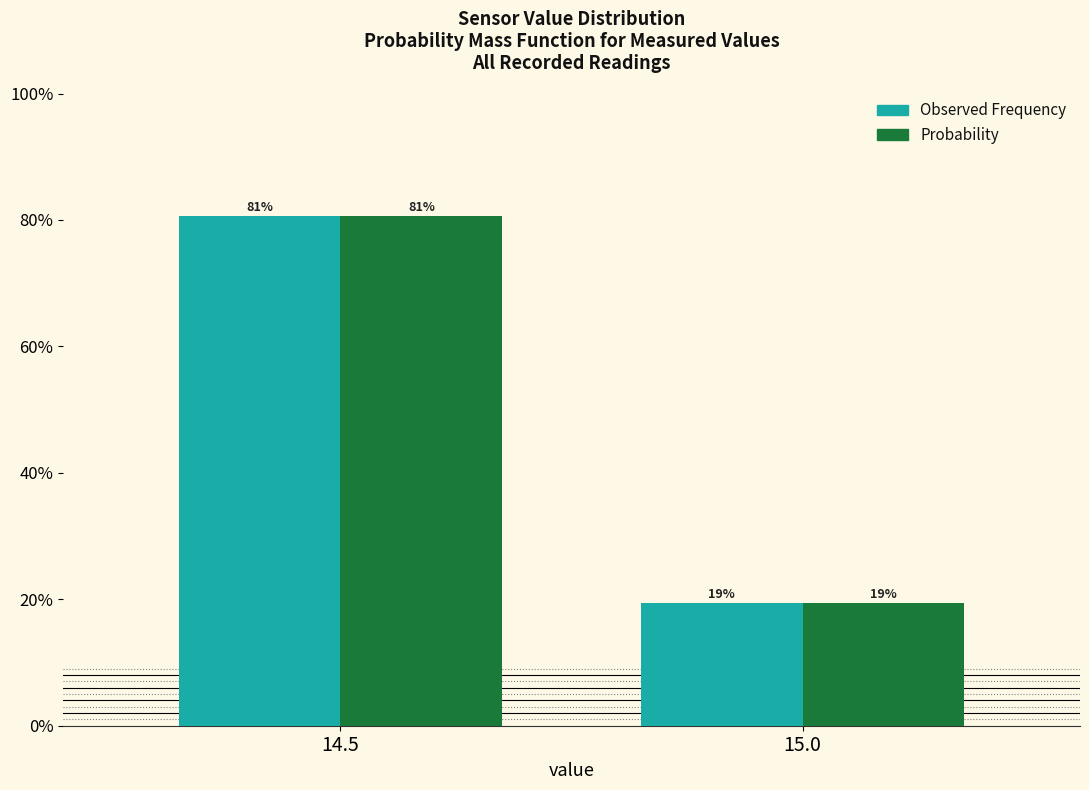

Are the bars horizontal?

No